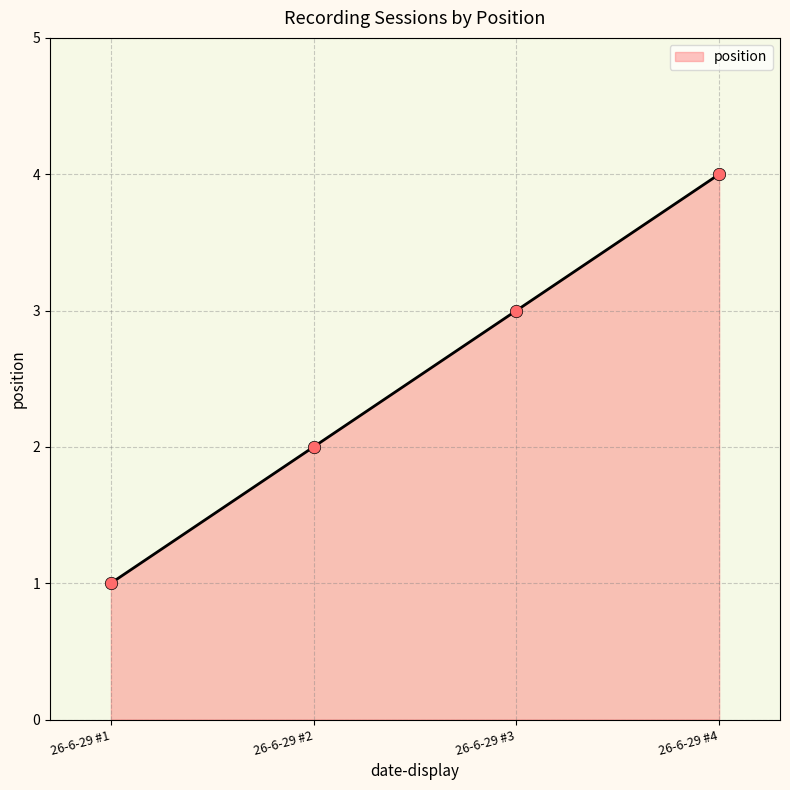

What is the ratio of the value at 26-6-29 #1 to the value at 26-6-29 #2?

0.5